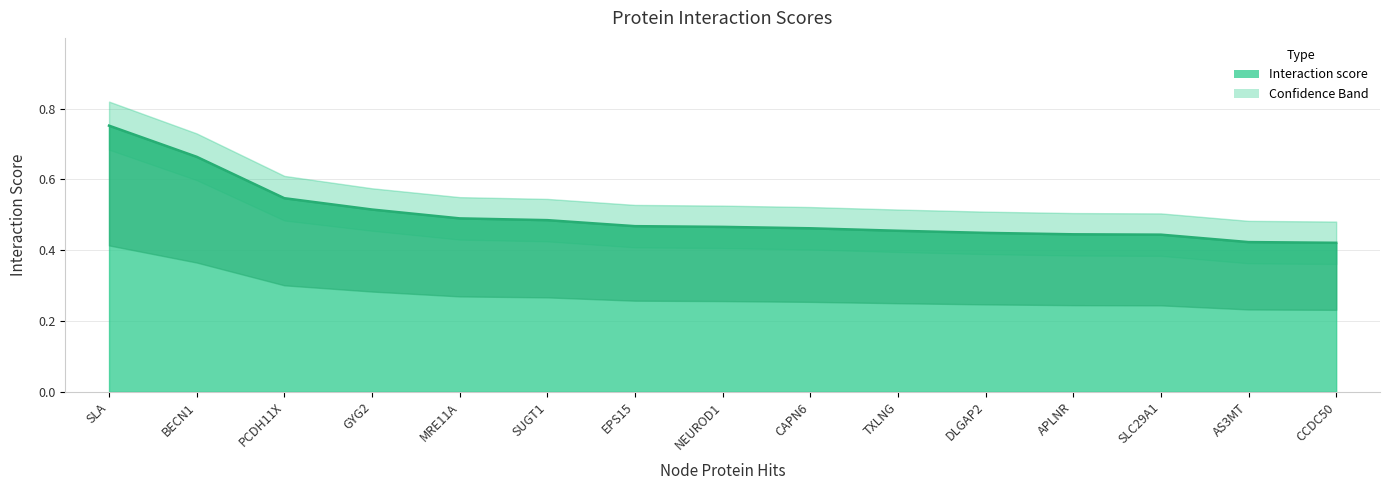

What is the sum of all Upper bound values?

8.4